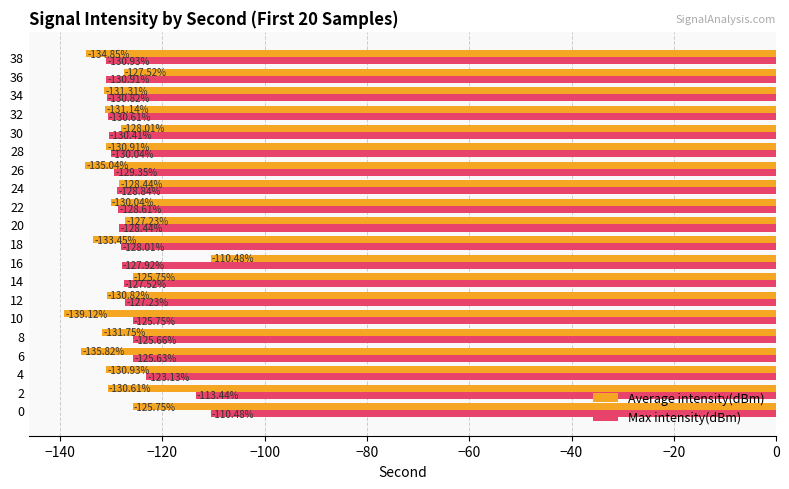

Between 4 and 38, which series saw the biggest shift?

Max intensity(dBm)